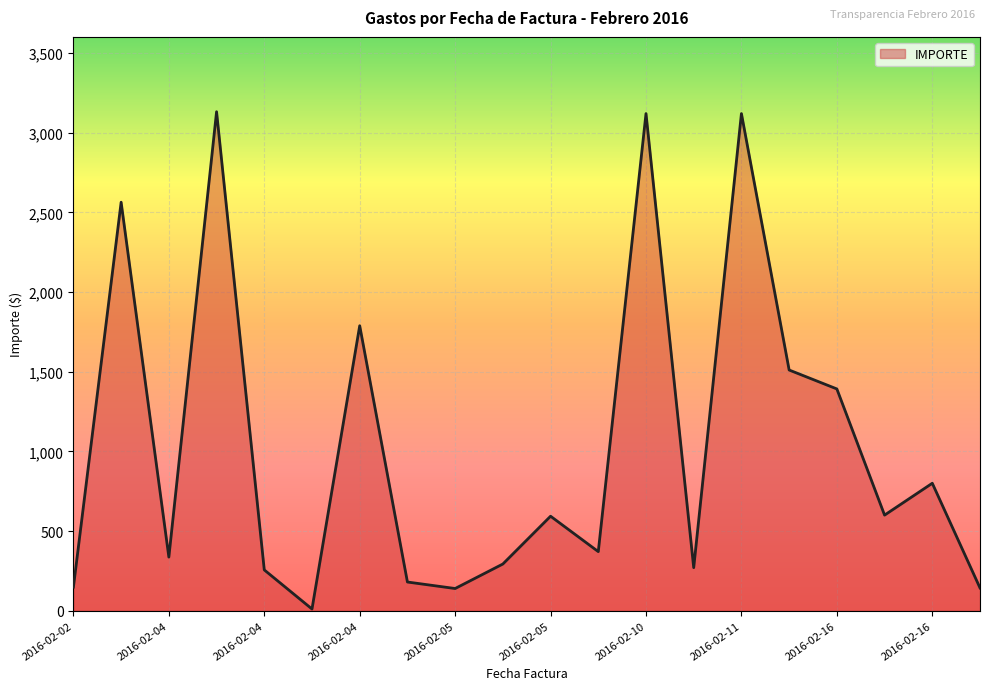

What is the maximum value shown in the chart?

3132.0